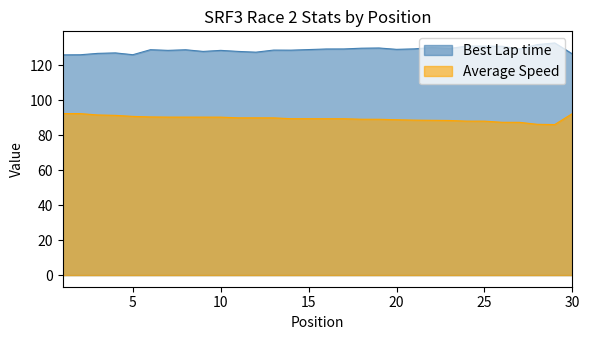

At how many categories does at least one series exceed 87?

30